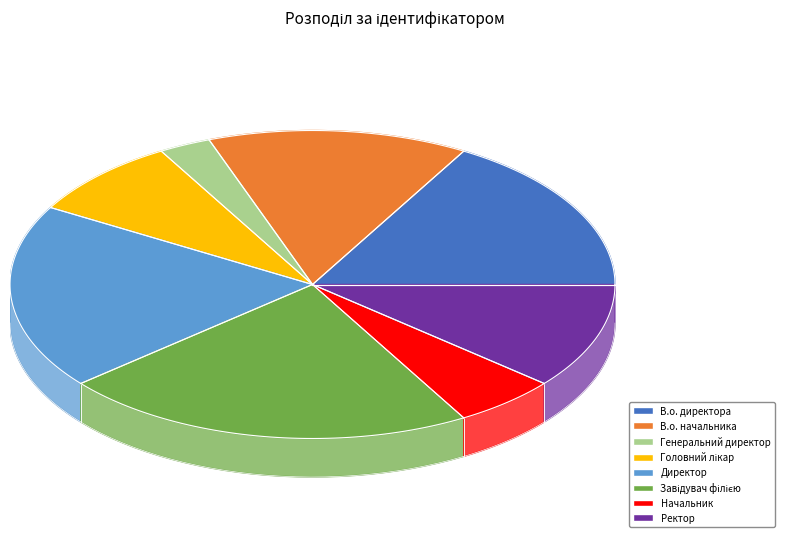

What portion of the pie excludes Завідувач філією?

77.8%